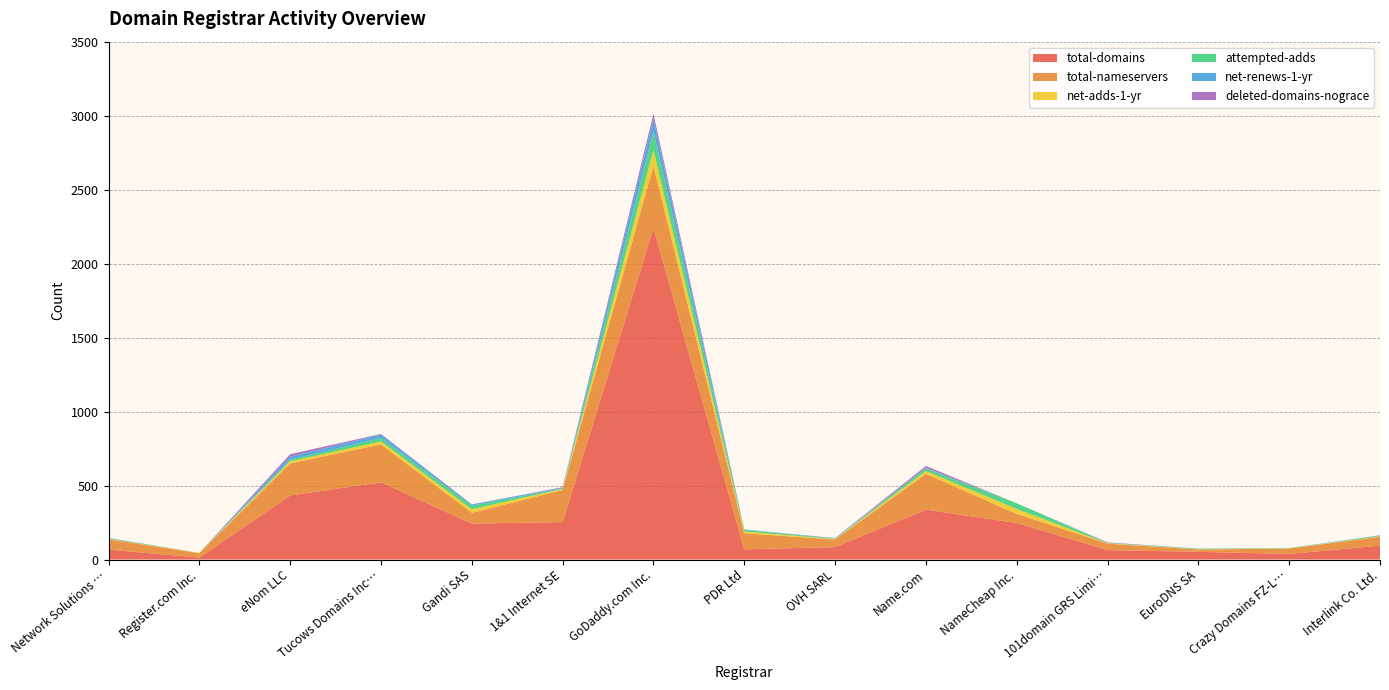

Reading left to right, what are all the values shown in this chart?

total-domains: Network Solutions LLC=67	Register.com Inc.=13	eNom LLC=433	Tucows Domains Inc.=522	Gandi SAS=243	1&1 Internet SE=253	GoDaddy.com Inc.=2240	PDR Ltd=69	OVH SARL=84	Name.com=337	NameCheap Inc.=247	101domain GRS Limited=64	EuroDNS SA=52	Crazy Domains FZ-LLC=38	Interlink Co. Ltd.=94
total-nameservers: Network Solutions LLC=70	Register.com Inc.=30	eNom LLC=217	Tucows Domains Inc.=256	Gandi SAS=73	1&1 Internet SE=217	GoDaddy.com Inc.=421	PDR Ltd=109	OVH SARL=51	Name.com=242	NameCheap Inc.=62	101domain GRS Limited=43	EuroDNS SA=16	Crazy Domains FZ-LLC=36	Interlink Co. Ltd.=60
net-adds-1-yr: Network Solutions LLC=2	Register.com Inc.=2	eNom LLC=14	Tucows Domains Inc.=20	Gandi SAS=24	1&1 Internet SE=7	GoDaddy.com Inc.=107	PDR Ltd=12	OVH SARL=3	Name.com=19	NameCheap Inc.=33	101domain GRS Limited=3	EuroDNS SA=2	Crazy Domains FZ-LLC=2	Interlink Co. Ltd.=3
attempted-adds: Network Solutions LLC=5	Register.com Inc.=0	eNom LLC=11	Tucows Domains Inc.=23	Gandi SAS=24	1&1 Internet SE=4	GoDaddy.com Inc.=123	PDR Ltd=11	OVH SARL=3	Name.com=17	NameCheap Inc.=38	101domain GRS Limited=2	EuroDNS SA=3	Crazy Domains FZ-LLC=2	Interlink Co. Ltd.=4
net-renews-1-yr: Network Solutions LLC=1	Register.com Inc.=0	eNom LLC=20	Tucows Domains Inc.=24	Gandi SAS=8	1&1 Internet SE=5	GoDaddy.com Inc.=88	PDR Ltd=2	OVH SARL=2	Name.com=4	NameCheap Inc.=0	101domain GRS Limited=1	EuroDNS SA=1	Crazy Domains FZ-LLC=0	Interlink Co. Ltd.=3
deleted-domains-nograce: Network Solutions LLC=1	Register.com Inc.=0	eNom LLC=17	Tucows Domains Inc.=4	Gandi SAS=1	1&1 Internet SE=3	GoDaddy.com Inc.=34	PDR Ltd=0	OVH SARL=2	Name.com=13	NameCheap Inc.=0	101domain GRS Limited=3	EuroDNS SA=0	Crazy Domains FZ-LLC=0	Interlink Co. Ltd.=0